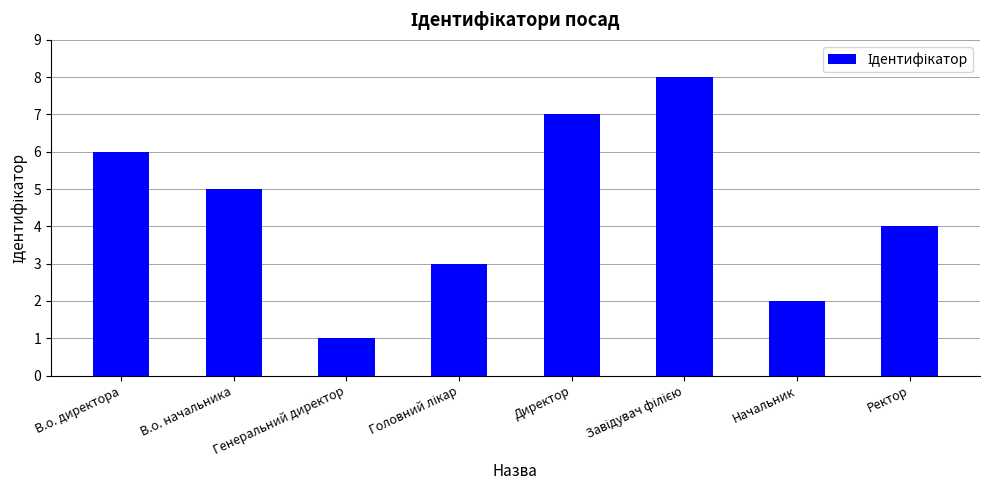

Which label corresponds to the smallest value in the chart?

Генеральний директор